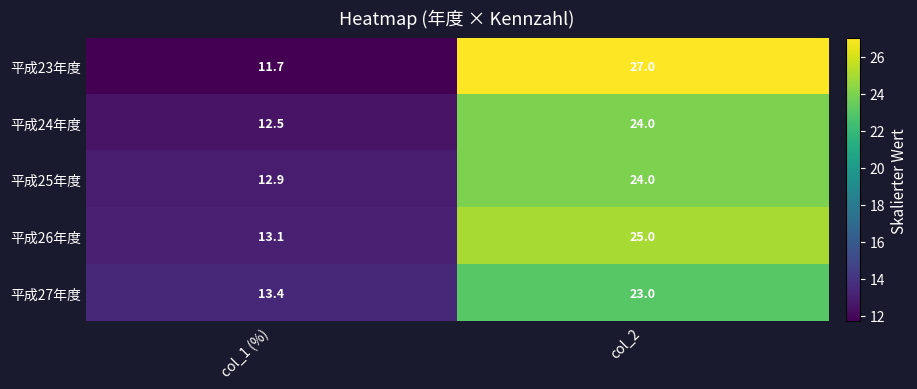

Is it true that 平成25年度 equals 12.9 at col_1 (%)?

True